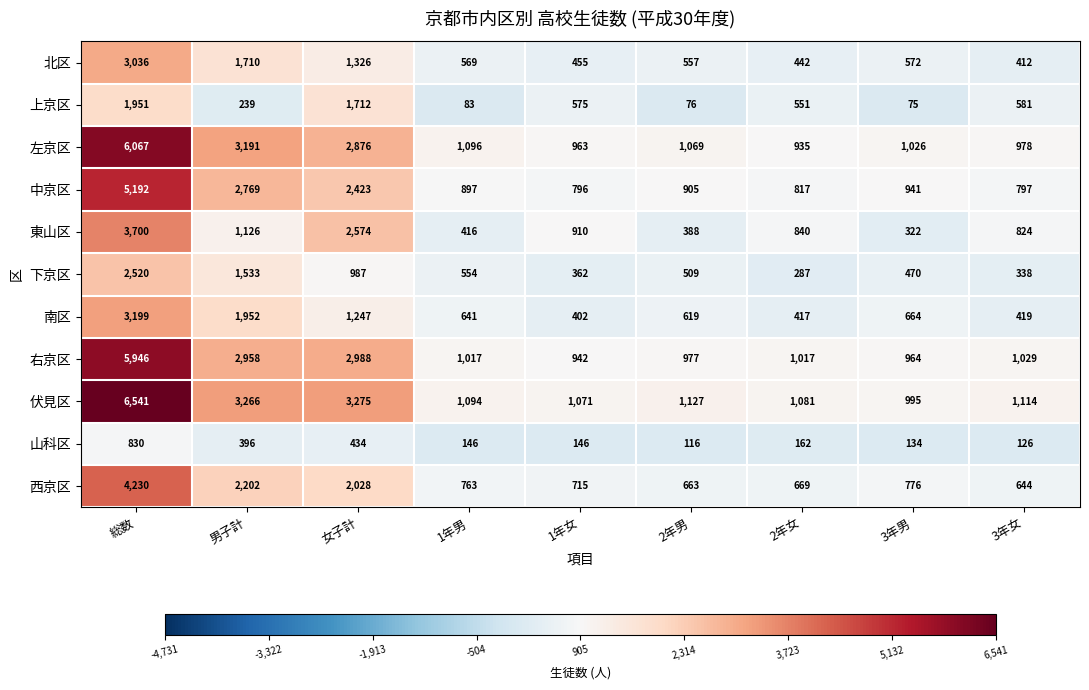

List the series in order of their peak value, highest first.

伏見区, 左京区, 右京区, 中京区, 西京区, 東山区, 南区, 北区, 下京区, 上京区, 山科区